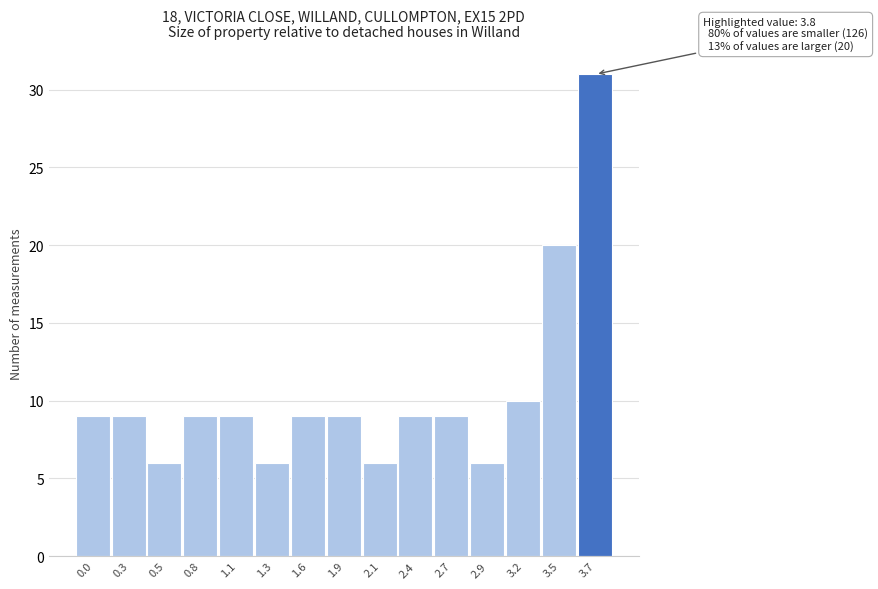

Reading right to left, list all the values displayed in this chart.

31	20	10	6	9	9	6	9	9	6	9	9	6	9	9